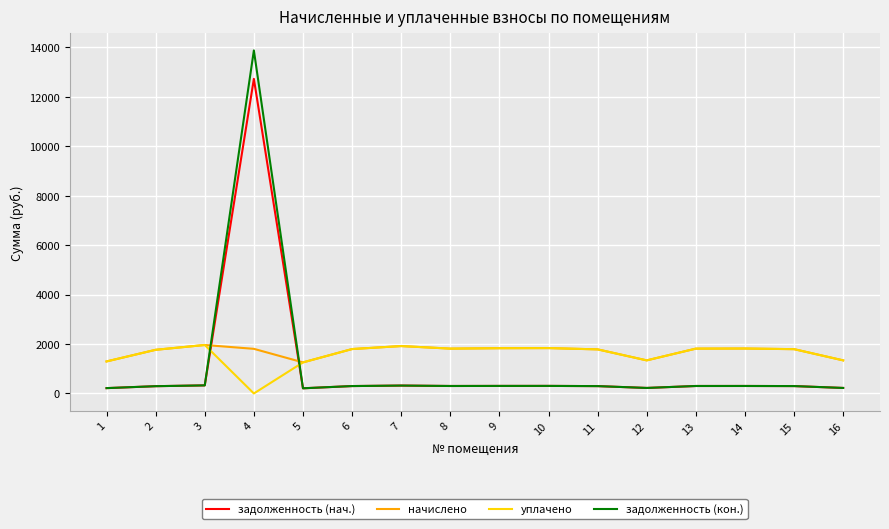

After their last crossing, which series has the higher values: начислено or задолженность (нач.)?

начислено